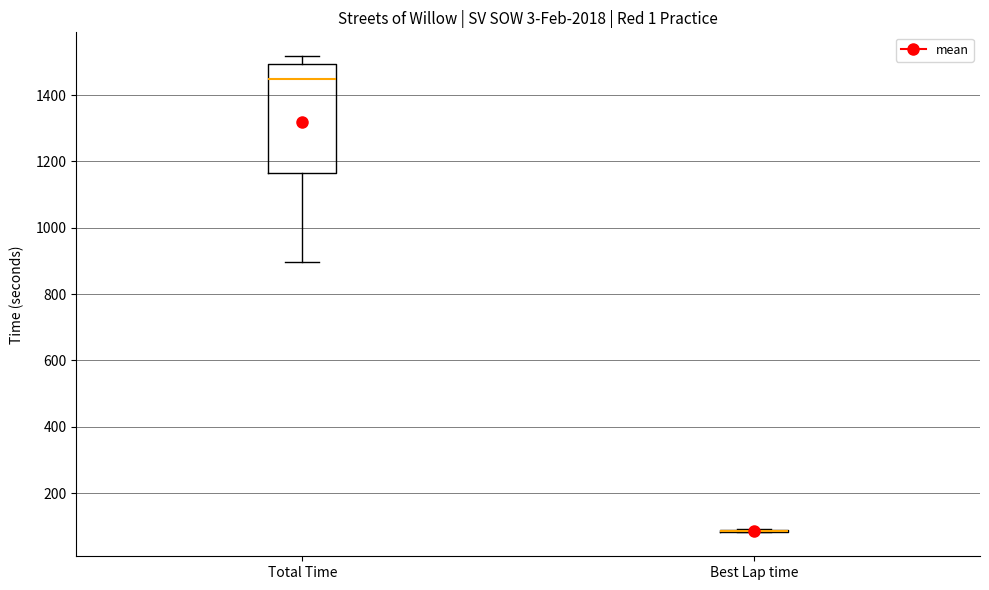

Reading left to right, read every box against the y-axis: the position of its median line, the range the box covers, and the ends of its whiskers. The values are not printed on the chart, so give them approximately, as read against the axis.

Total Time: median 1440, box 1160 to 1500, whiskers 900 to 1520
Best Lap time: box collapsed to a line at 80, whiskers 80 to 100